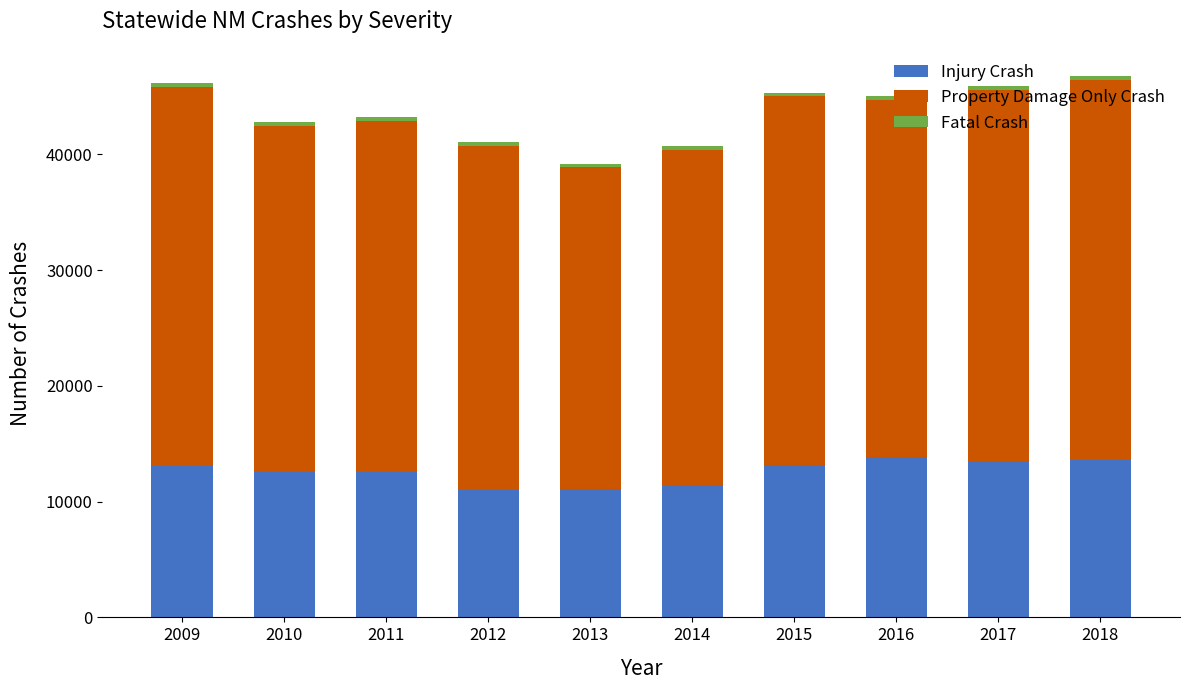

What is the lowest value of the Injury Crash series?

11018